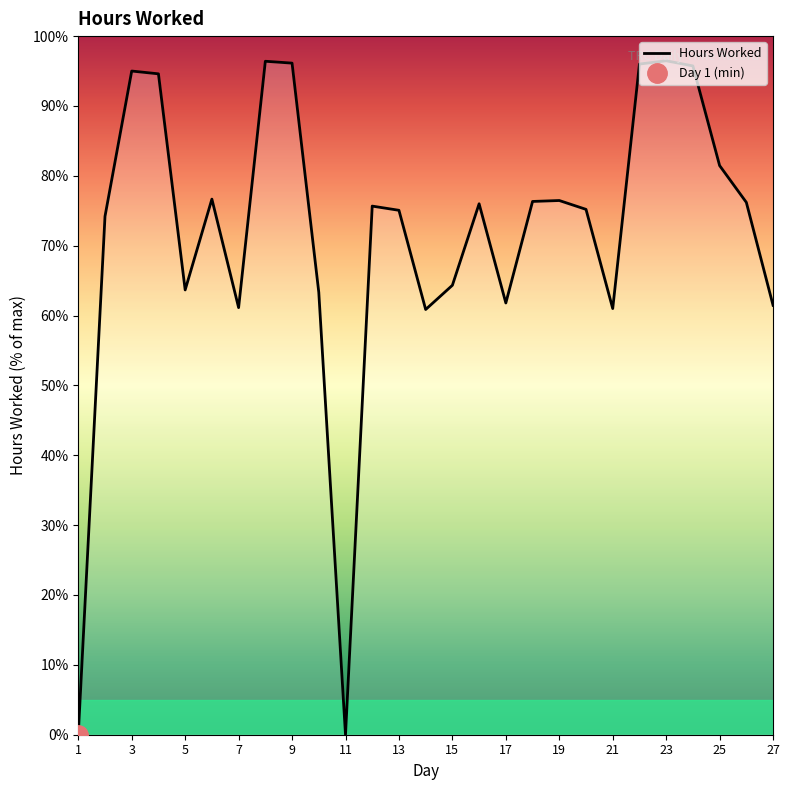

Does the chart have visible grid lines?

No